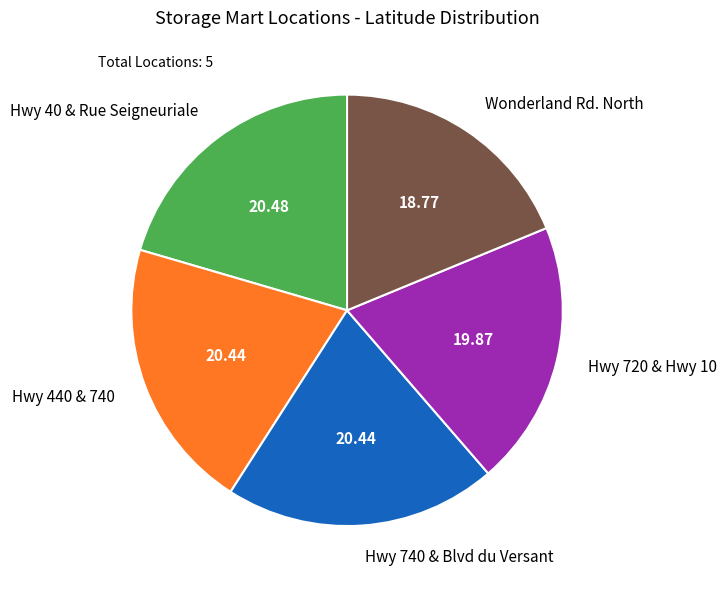

Is there a majority slice in this chart?

No